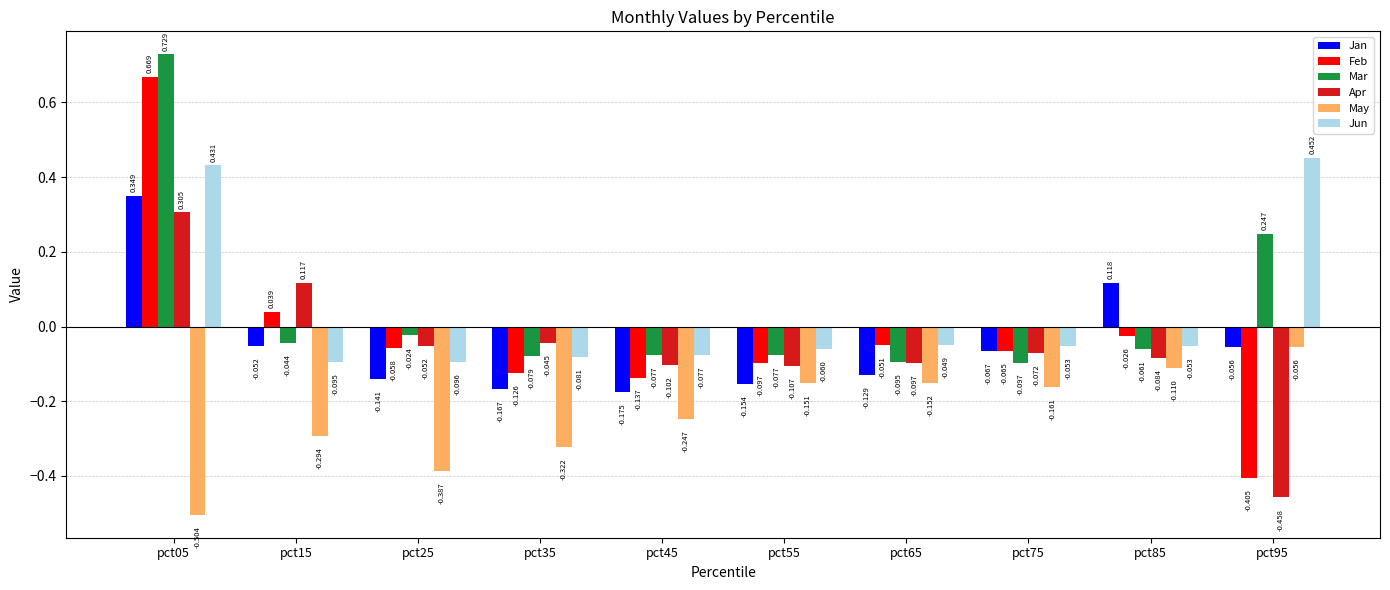

How many groups of bars are there?

10